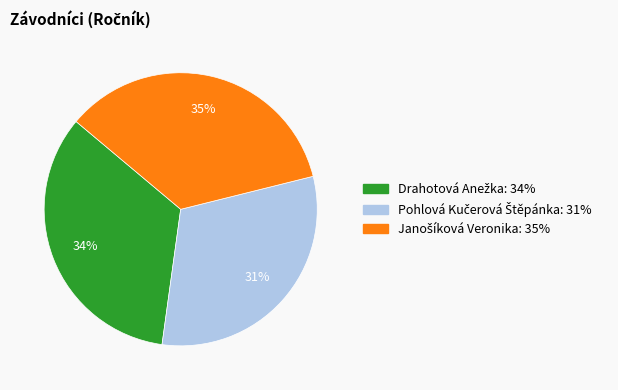

Count the number of slices in the pie.

3